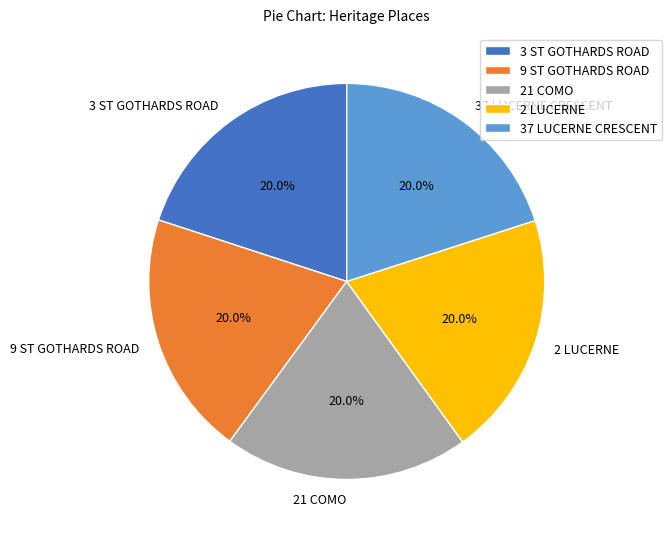

Is the sum of 9 ST GOTHARDS ROAD and 3 ST GOTHARDS ROAD greater than half?

No